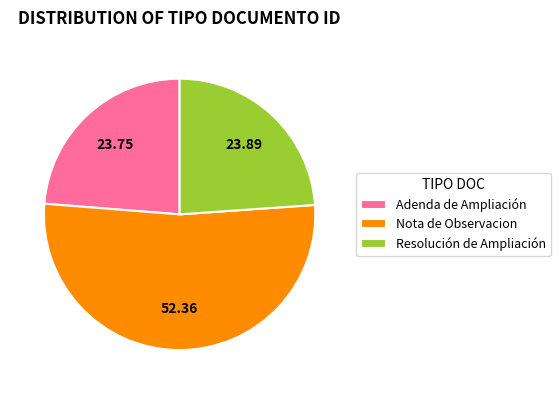

How many slices are in this pie chart?

3